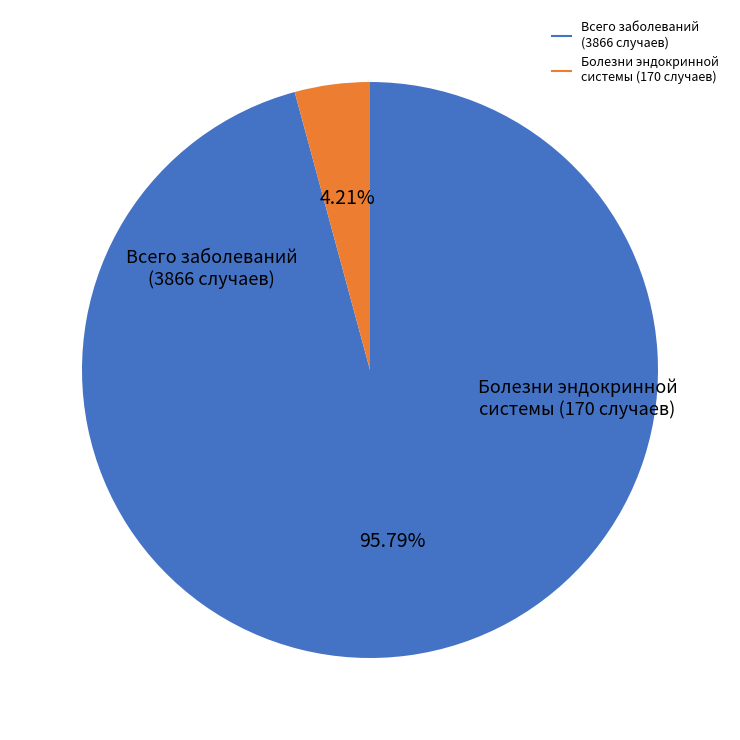

How many segments does this pie chart have?

2